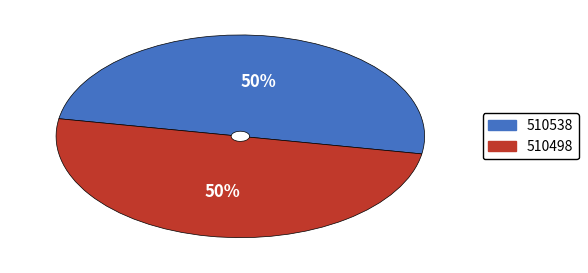

True or false: 510498 accounts for 50% of the total.

True